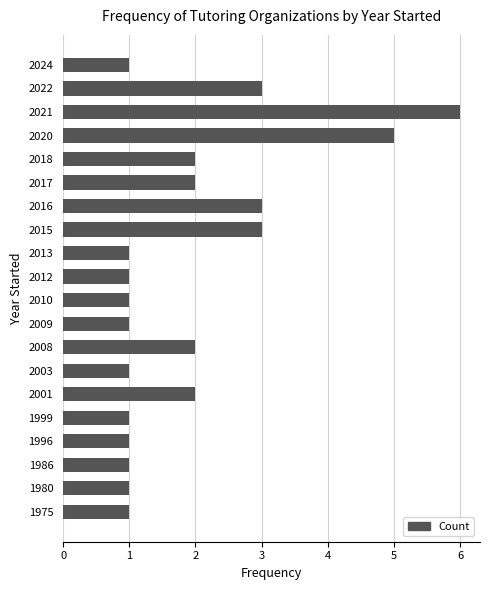

Count the values in the range 1 to 3.

18